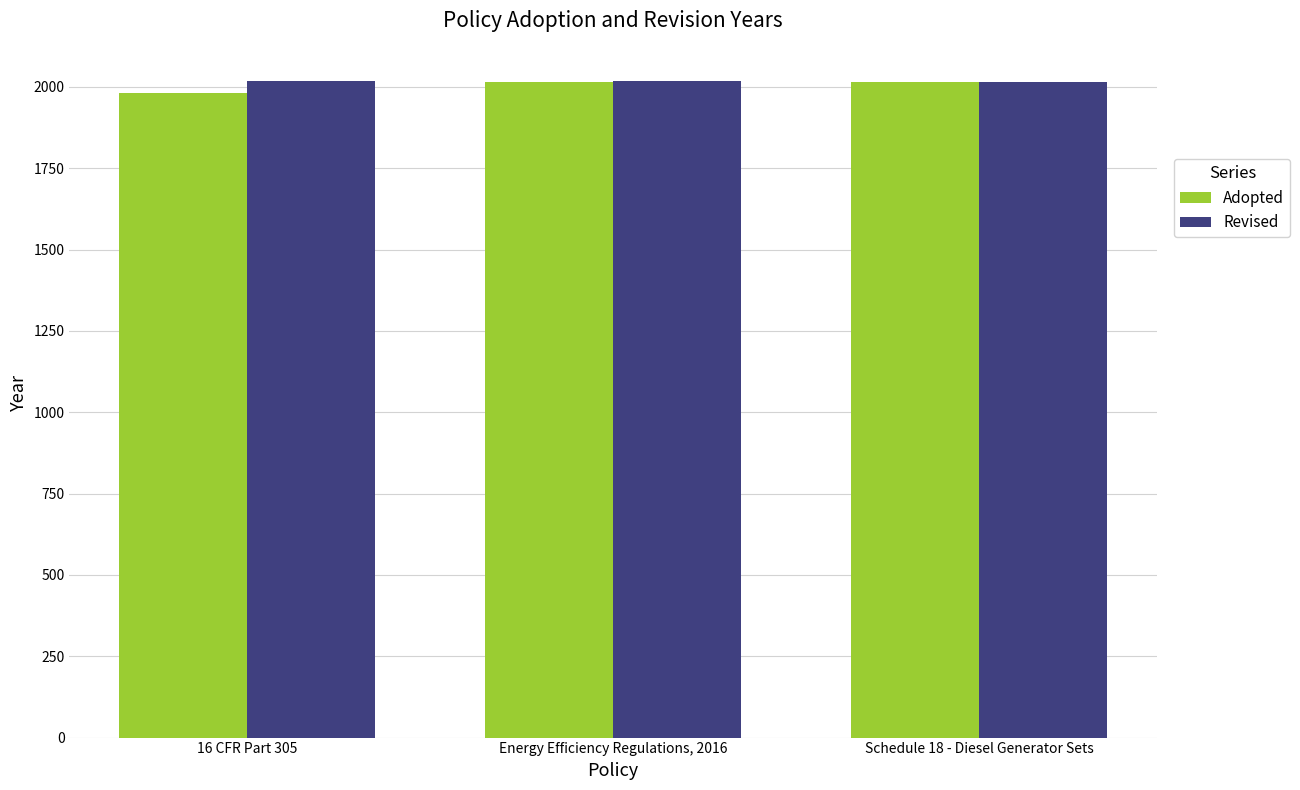

What is the difference between the highest and lowest values at Energy Efficiency Regulations, 2016?

3